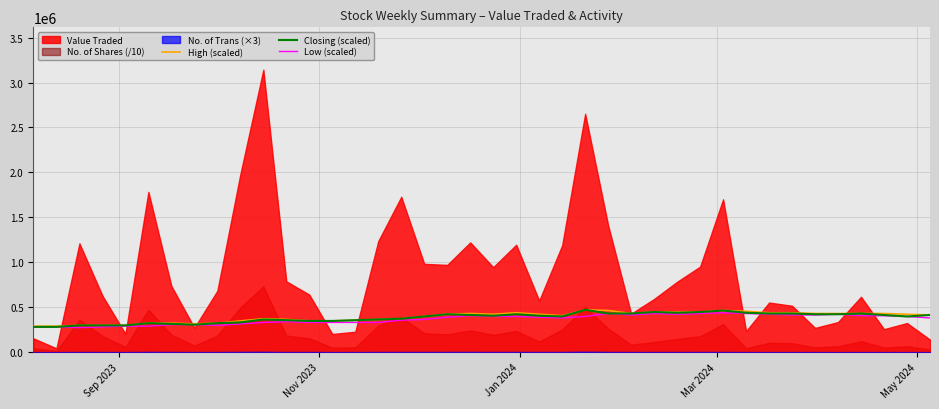

What is the minimum value for Low (scaled)?

272946.6